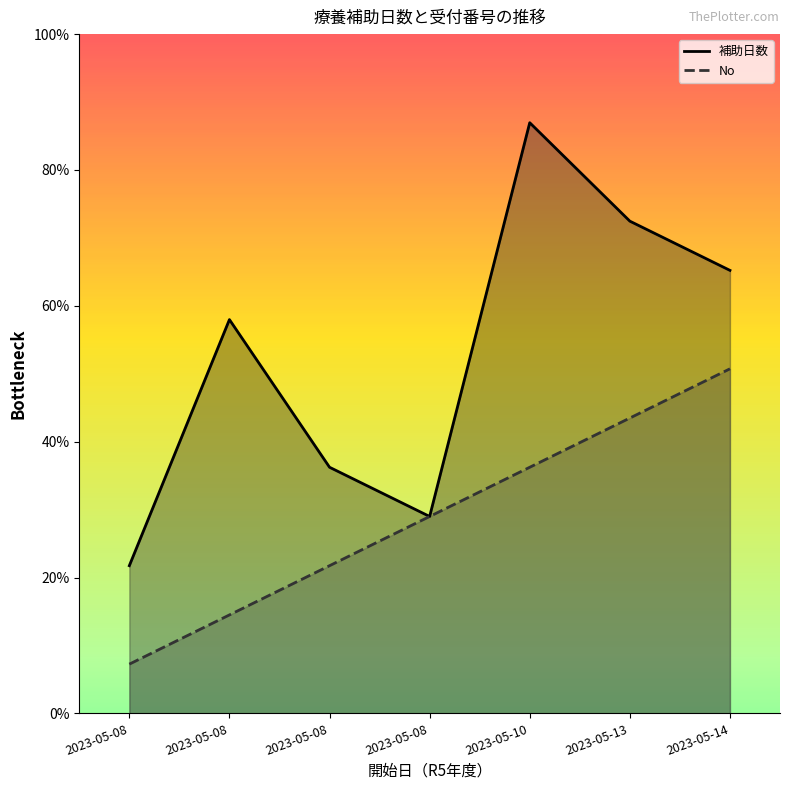

Where is No nearest to the value 4?

2023-05-08